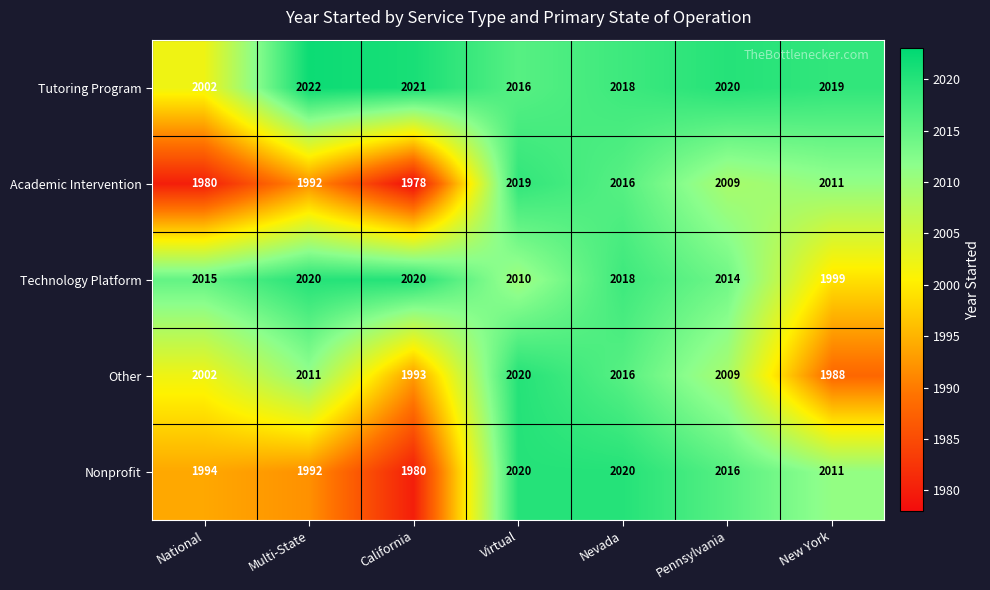

Which category has the highest value across all series?

Multi-State